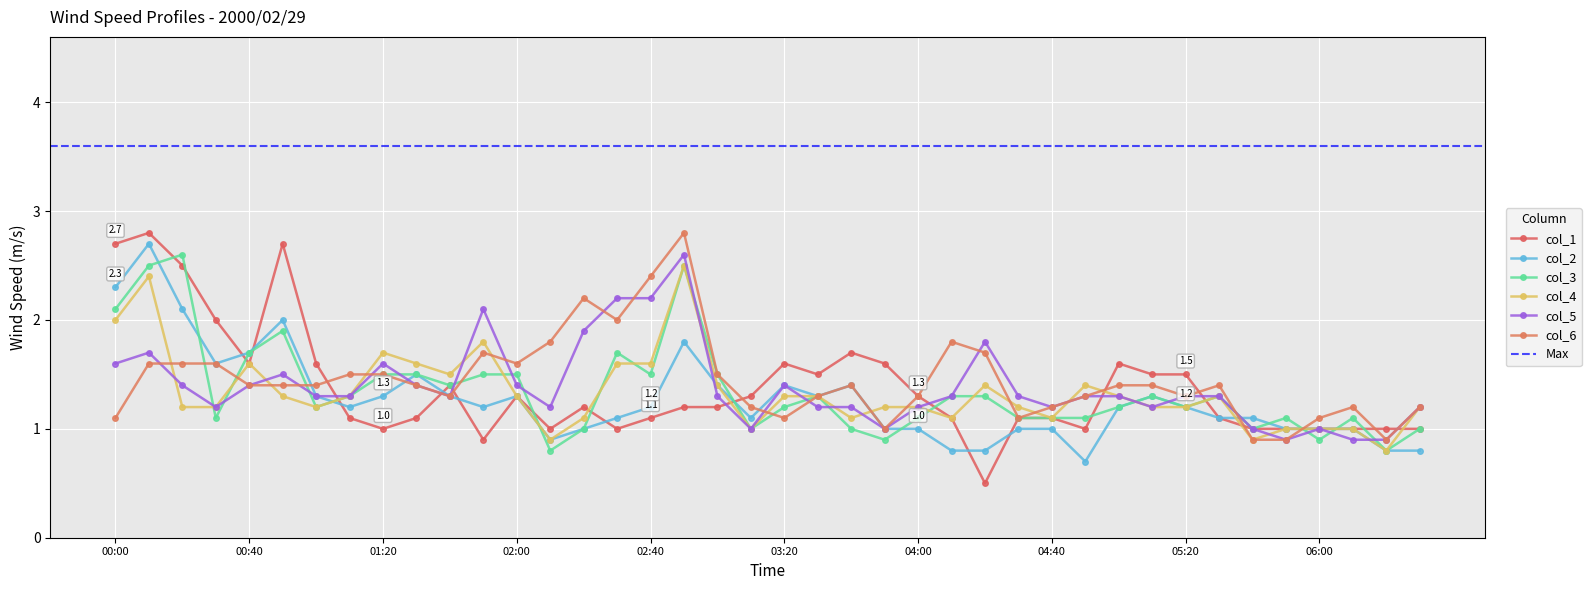

How many intersections are there between col_2 and col_4?

4